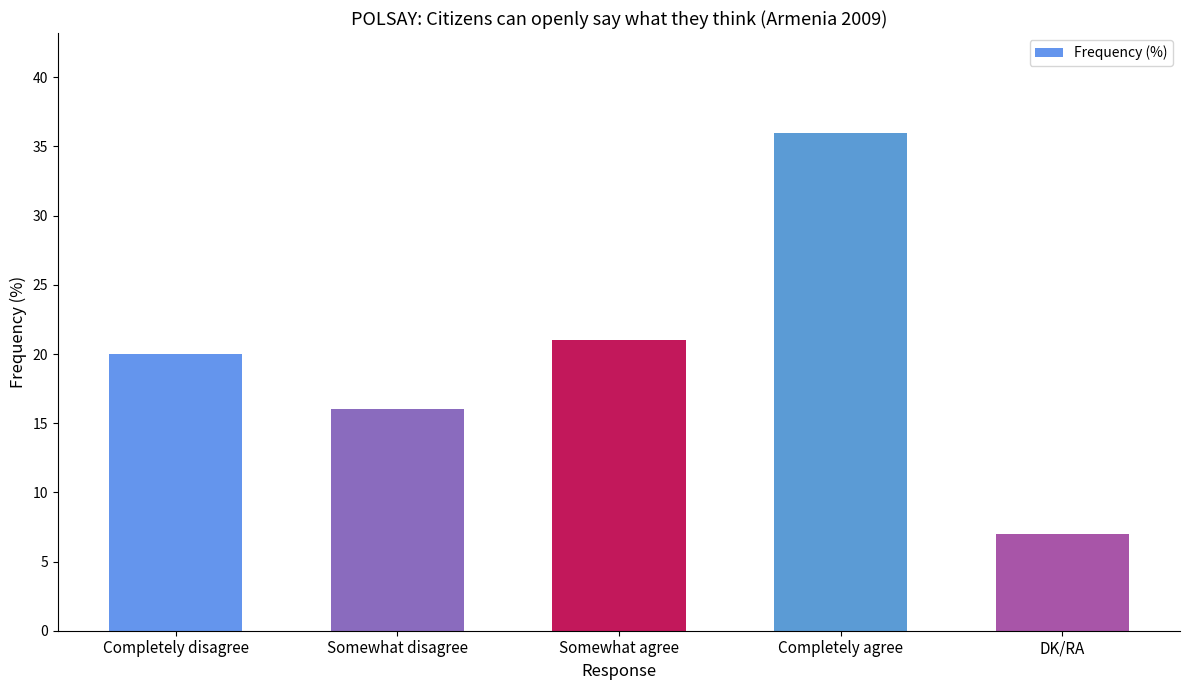

What is the difference between the values at Somewhat agree and DK/RA?

14